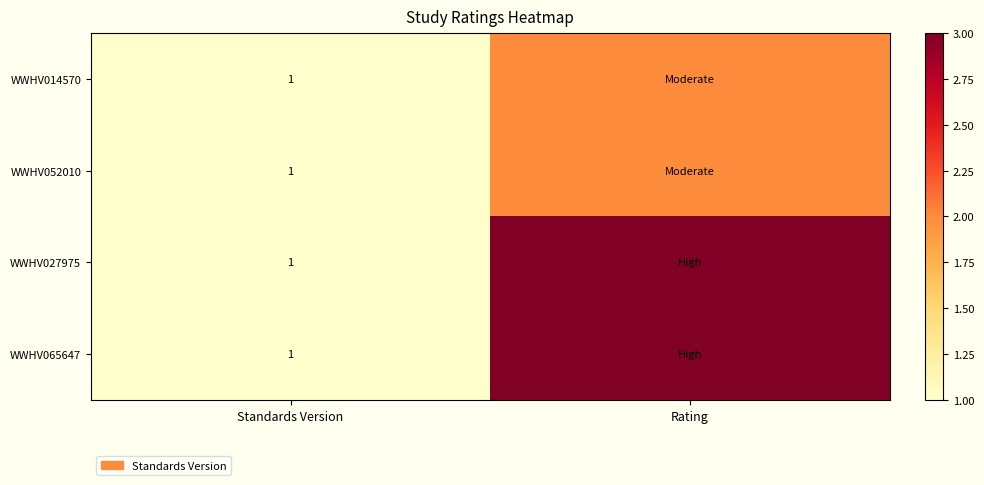

How many categories are shown in the chart?

2